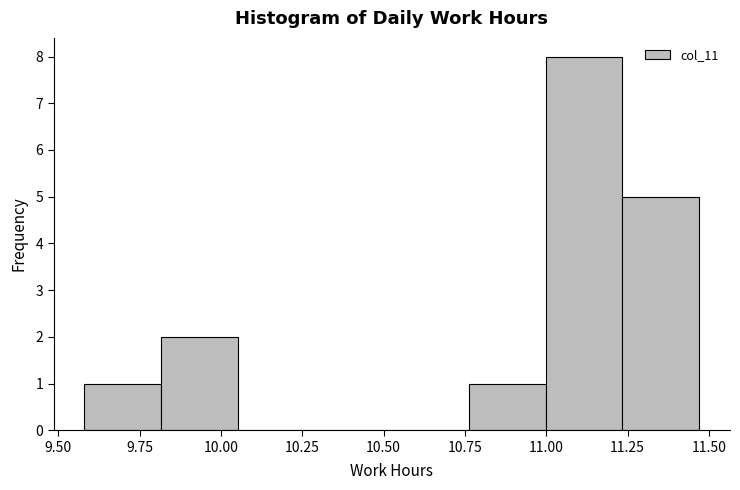

Reading left to right, list every bar in this chart as the range it spans on the x-axis followed by its height. Neither the bar edges nor the heights are printed on the chart, so give them approximately, as read against the axes.

9.60 to 9.80: 1
9.80 to 10.05: 2
10.05 to 10.30: 0
10.30 to 10.55: 0
10.55 to 10.75: 0
10.75 to 11.00: 1
11.00 to 11.25: 8
11.25 to 11.45: 5